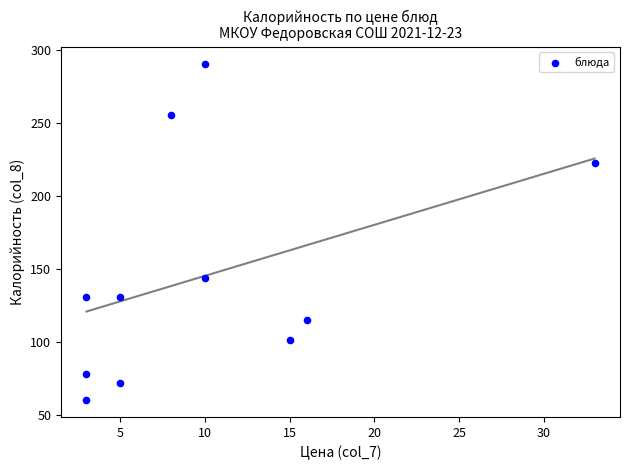

What Y value in the scatter plot is closest to 175?

144